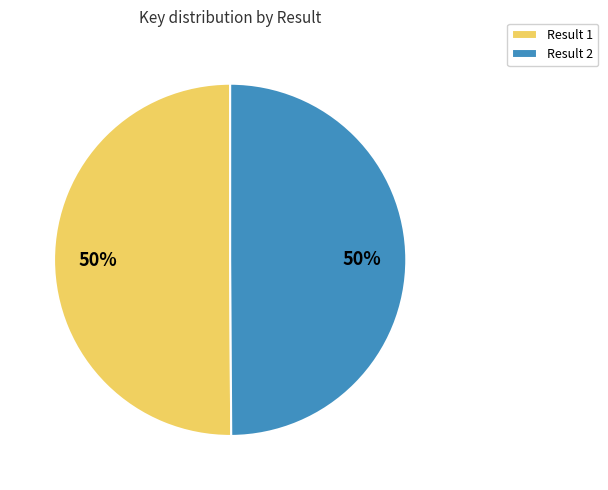

To the nearest percent, what percentage of the pie is Result 1?

50%